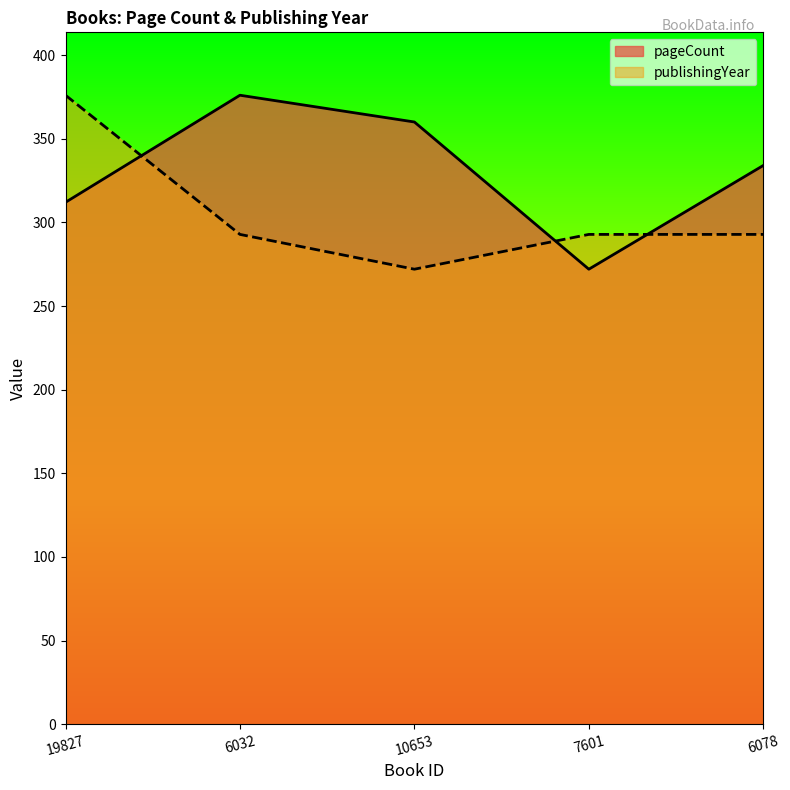

How many intersections are there between pageCount and publishingYear?

3